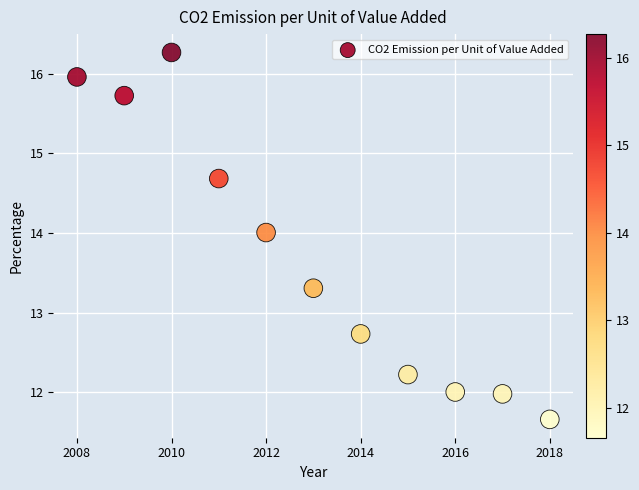

What is the average X value?

2013.0